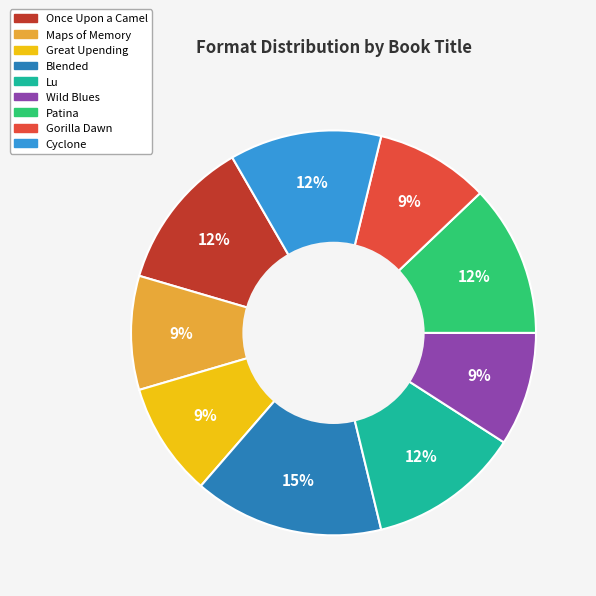

Do Wild Blues and Patina together represent more than half of the pie?

No